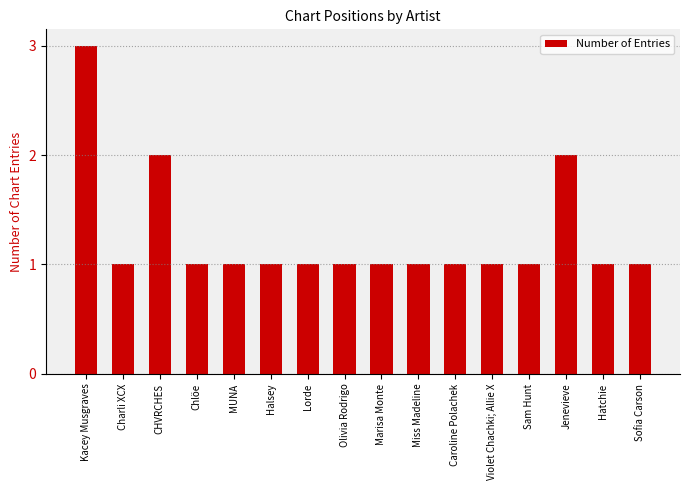

What position from the right is Charli XCX?

15